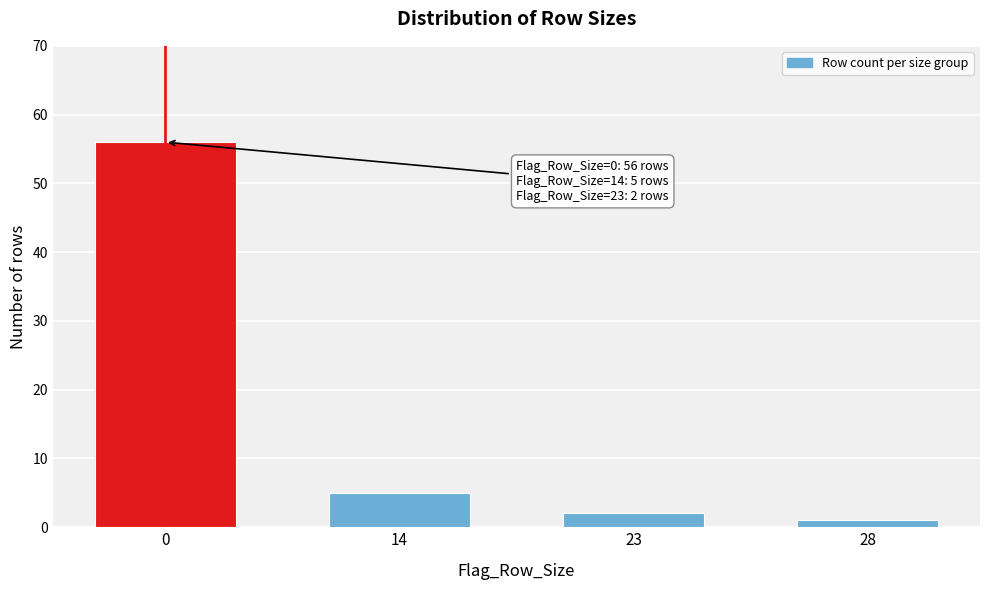

Reading left to right, extract all data points from this chart.

0=56	14=5	23=2	28=1